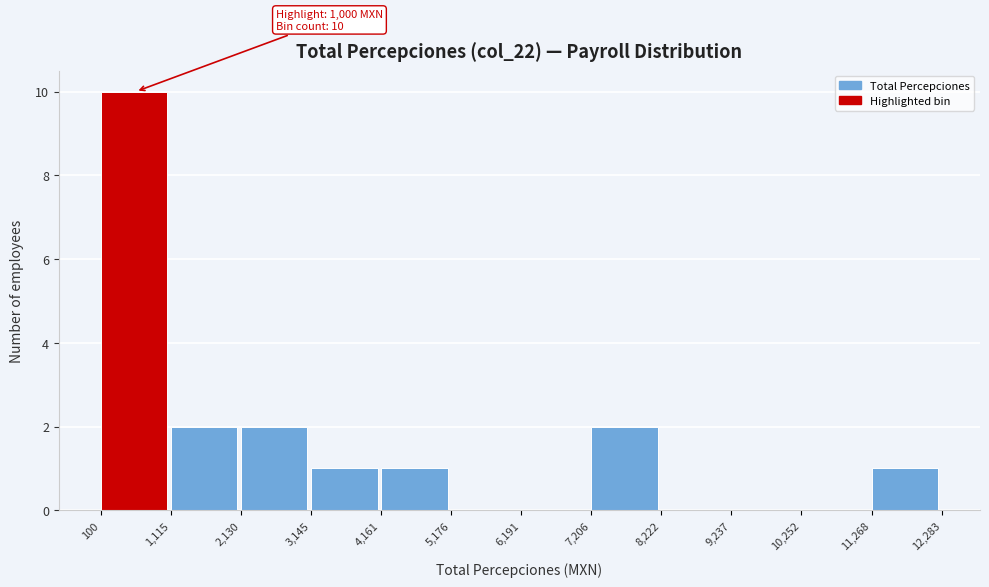

Over which range of the x-axis is the bar tallest?

100 to 1,115